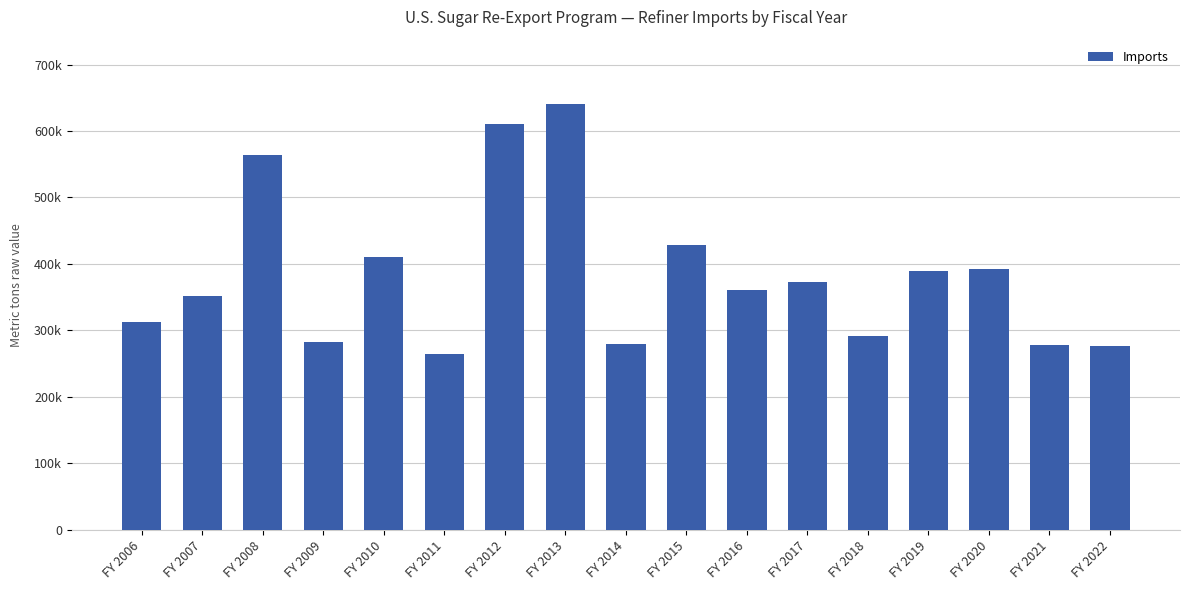

Rank the categories by value from lowest to highest.

FY 2011, FY 2022, FY 2021, FY 2014, FY 2009, FY 2018, FY 2006, FY 2007, FY 2016, FY 2017, FY 2019, FY 2020, FY 2010, FY 2015, FY 2008, FY 2012, FY 2013